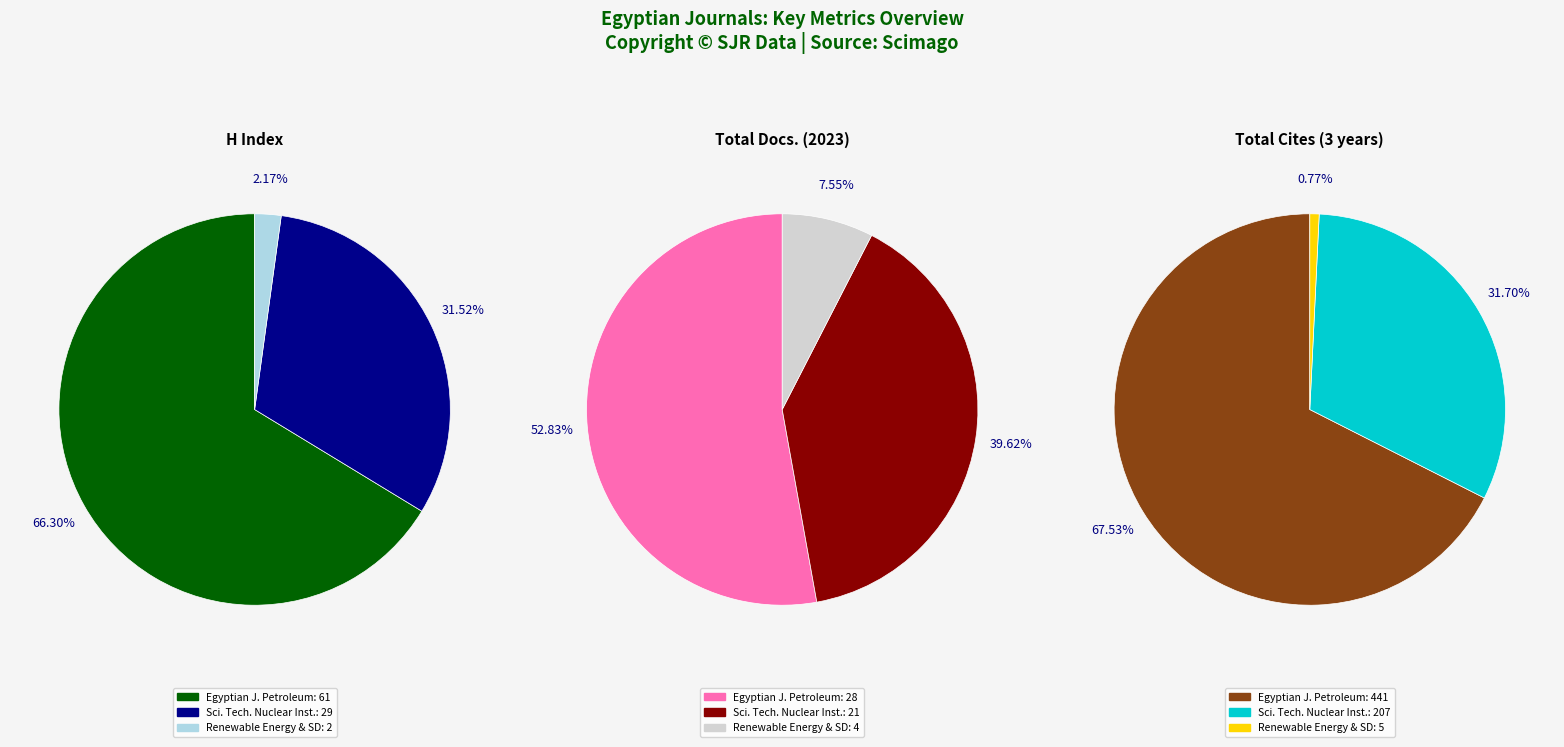

Between Egyptian Journal of Petroleum and Science and Technology of Nuclear Installations, which series saw the biggest shift?

Total Cites (3years)